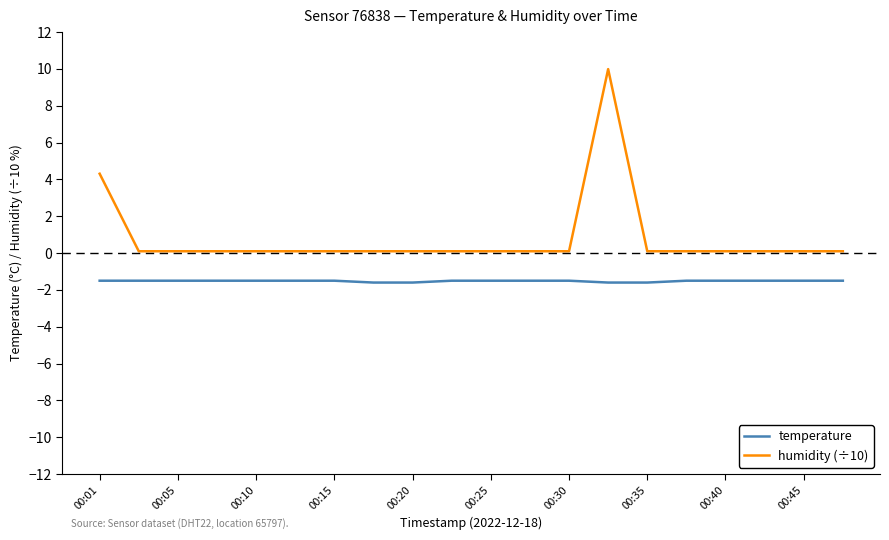

Rank the series by their average value, from highest to lowest.

humidity (÷10), temperature